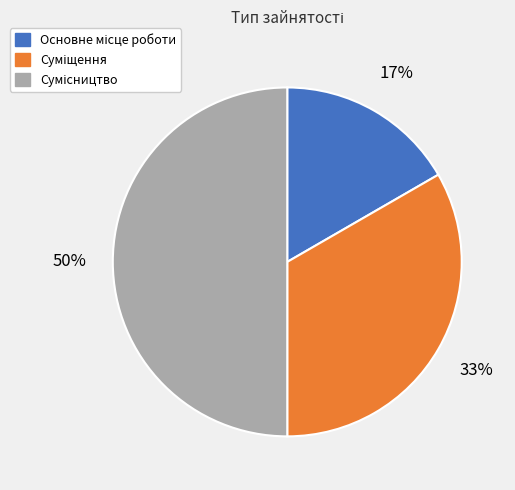

To the nearest percent, what is the average slice percentage?

33%